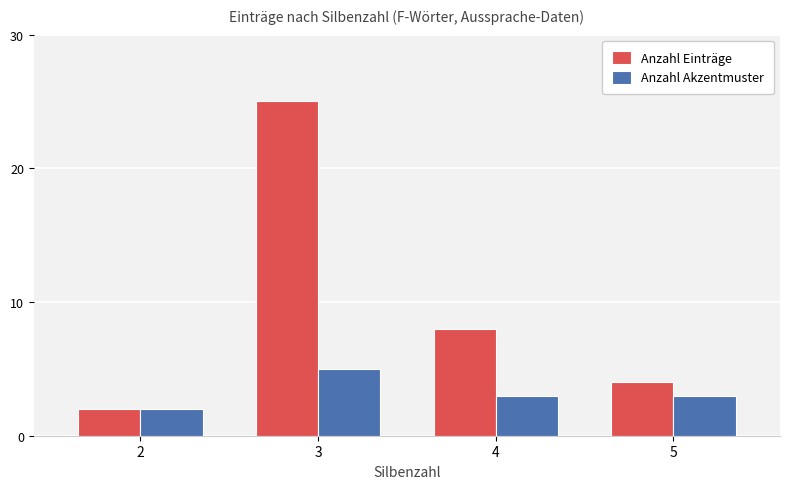

At which label does Anzahl Akzentmuster first exceed 3?

3